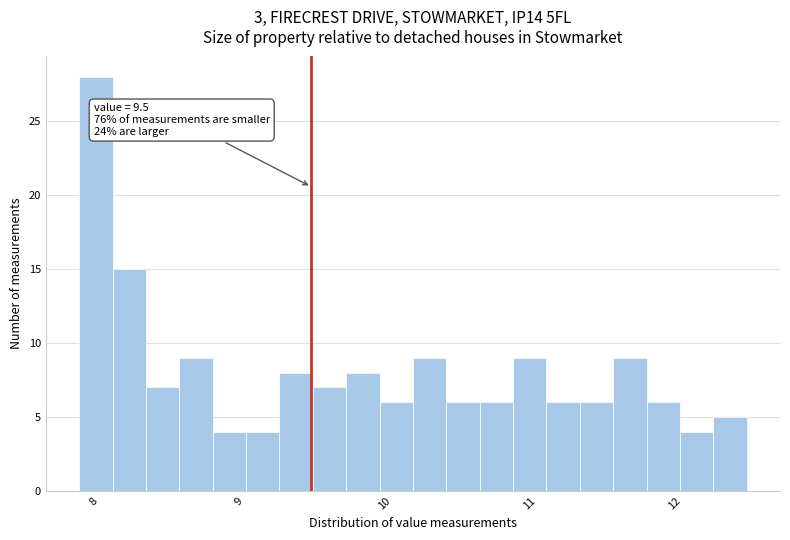

Read against the x-axis, roughly where is the centre of the tallest bar?

8.0